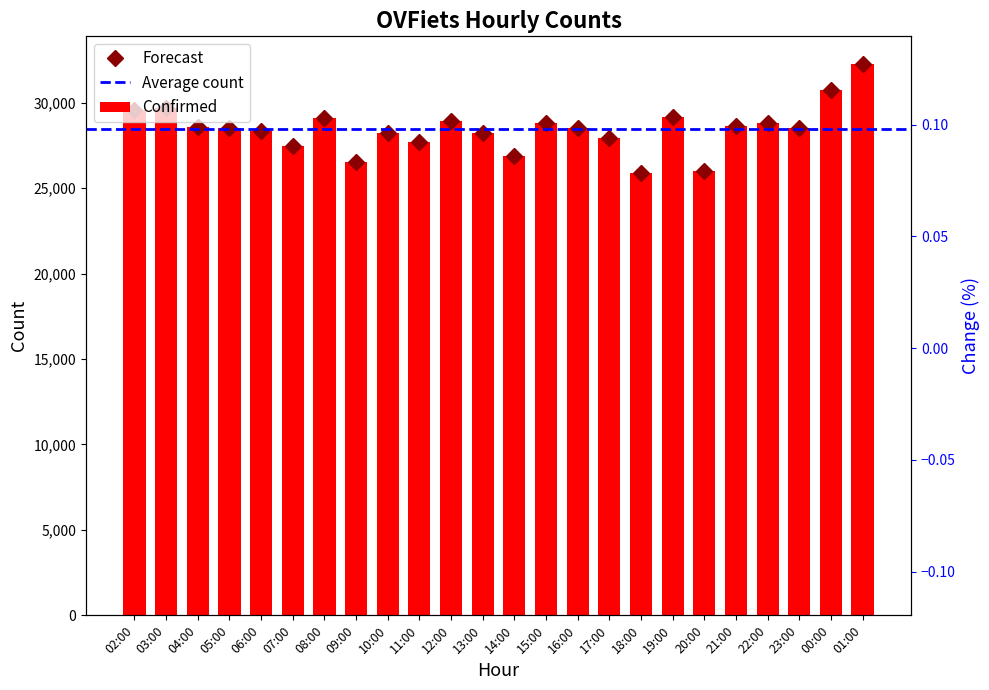

What is the average value?

28453